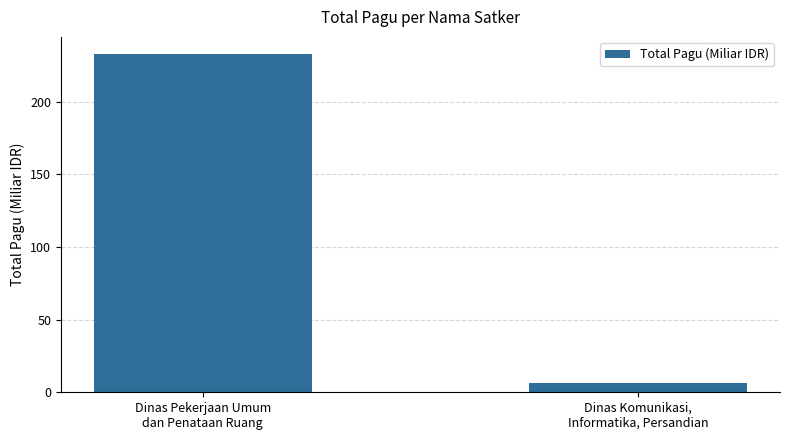

Reading left to right, list all the values displayed in this chart.

Dinas Pekerjaan Umum
dan Penataan Ruang=232.9	Dinas Komunikasi,
Informatika, Persandian=6.1